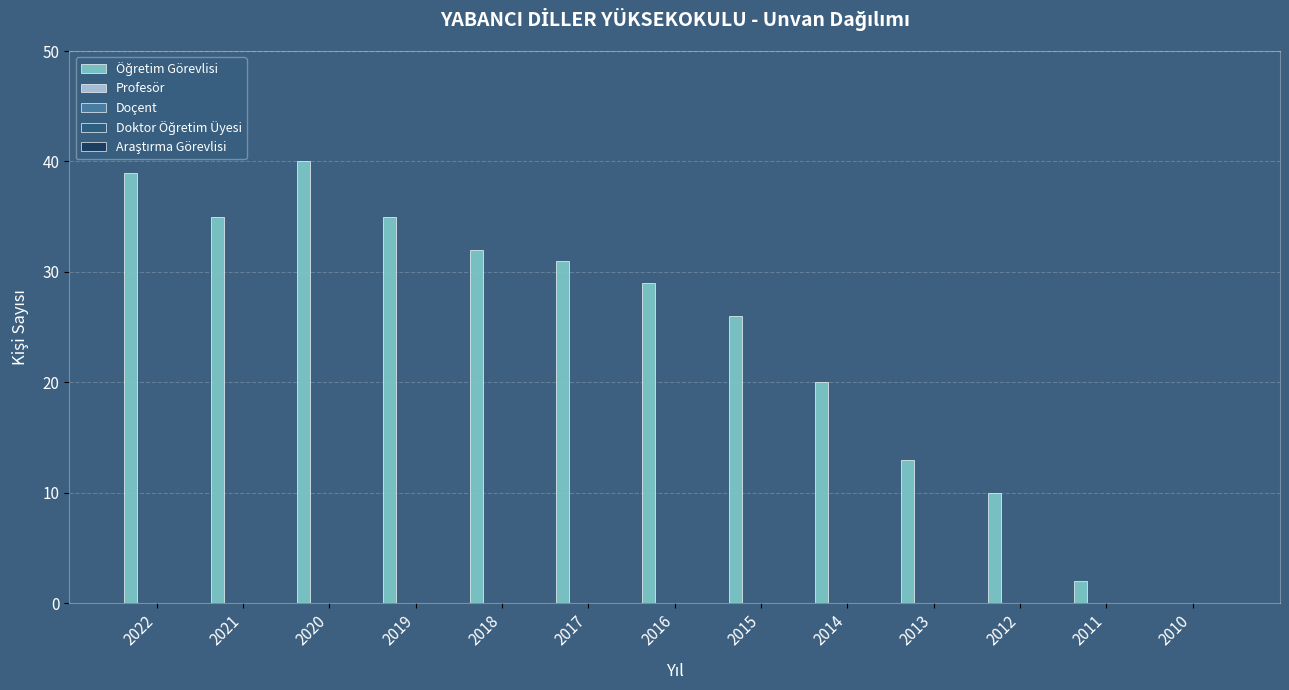

What is the maximum value shown in the chart?

40